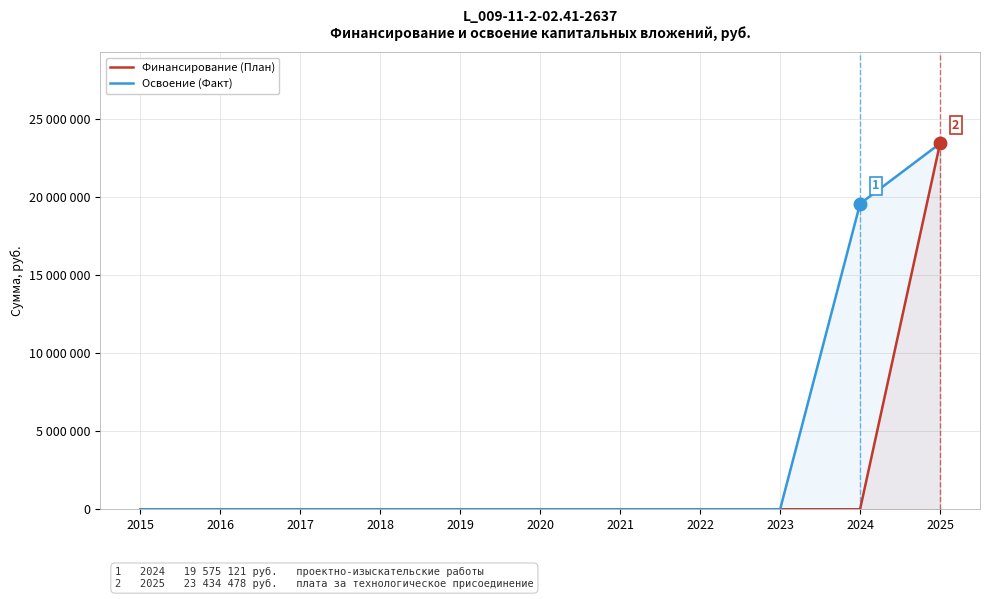

Is the value of Освоение (Факт) at 2021 greater than the value of Финансирование (План) at 2015?

No